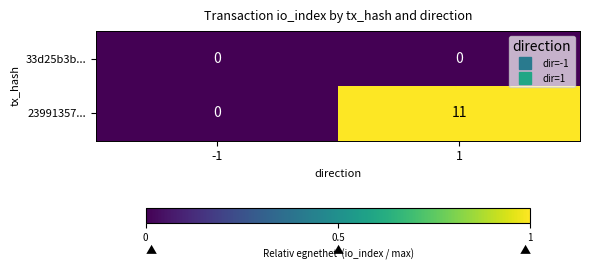

Rank the series at 1 from highest to lowest value.

23991357..., 33d25b3b...